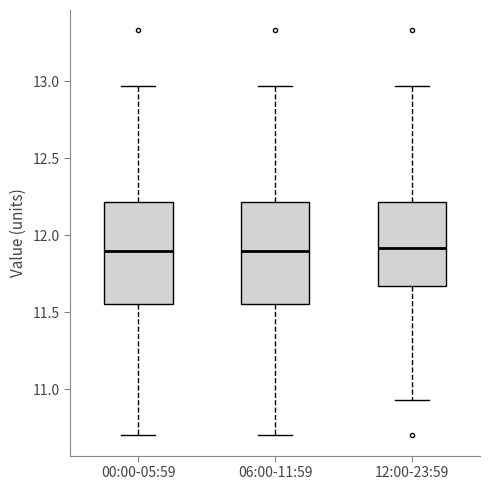

Where is the lower edge of the box for 06:00-11:59 on the y-axis? The values are not printed on the chart, so give them approximately, as read against the axis.

11.55